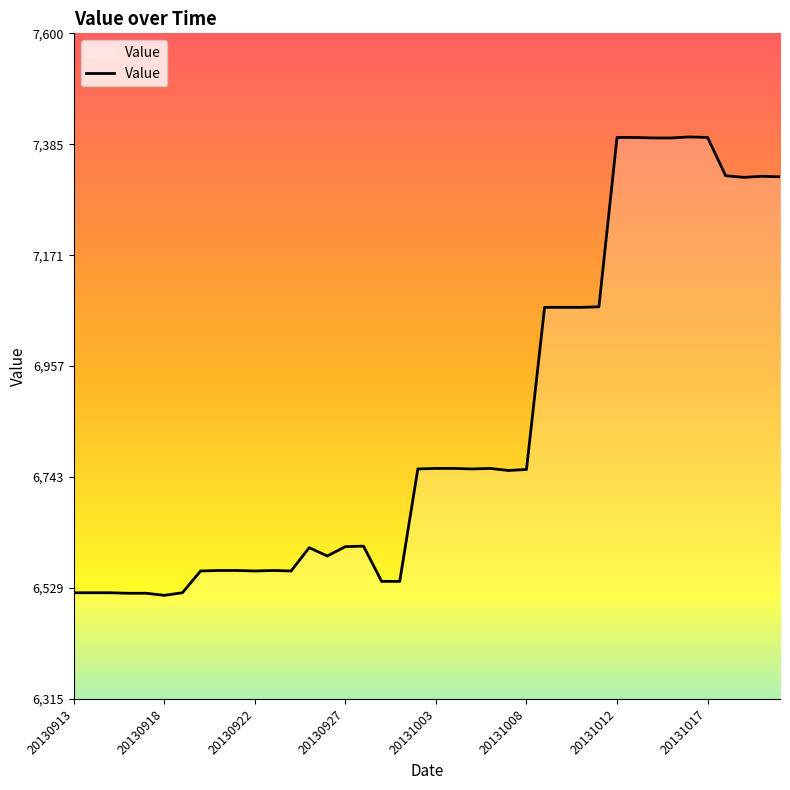

What is the maximum value shown in the chart?

7400